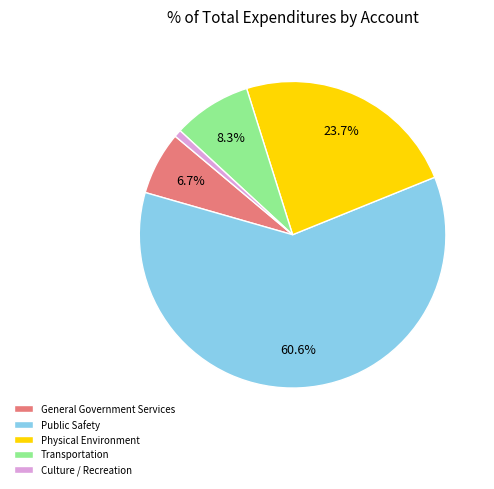

The Transportation slice represents 8% of the pie. True or false?

True